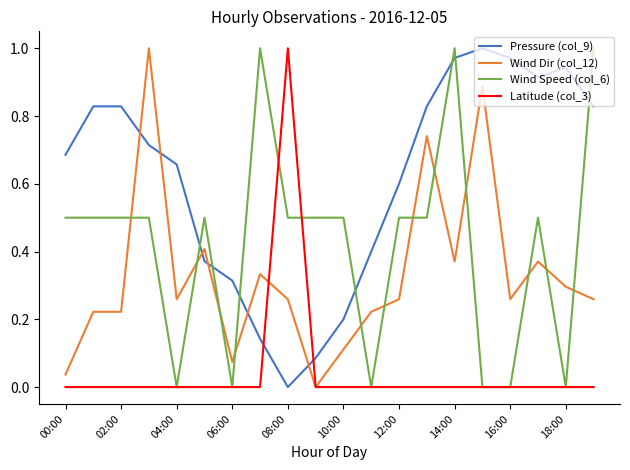

True or false: Pressure (col_9) and Latitude (col_3) cross at least once.

True